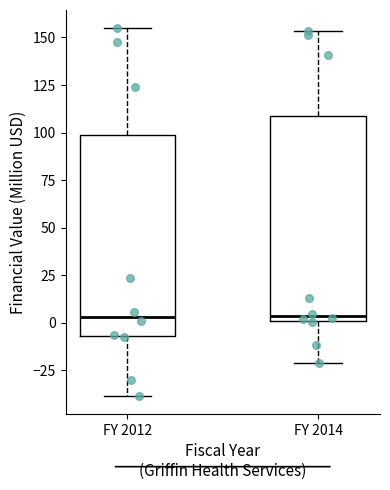

Reading left to right, read every box against the y-axis: the position of its median line, the range the box covers, and the ends of its whiskers. The values are not printed on the chart, so give them approximately, as read against the axis.

FY 2012: median 5, box -5 to 100, whiskers -40 to 155
FY 2014: median 5, box 0 to 110, whiskers -20 to 155